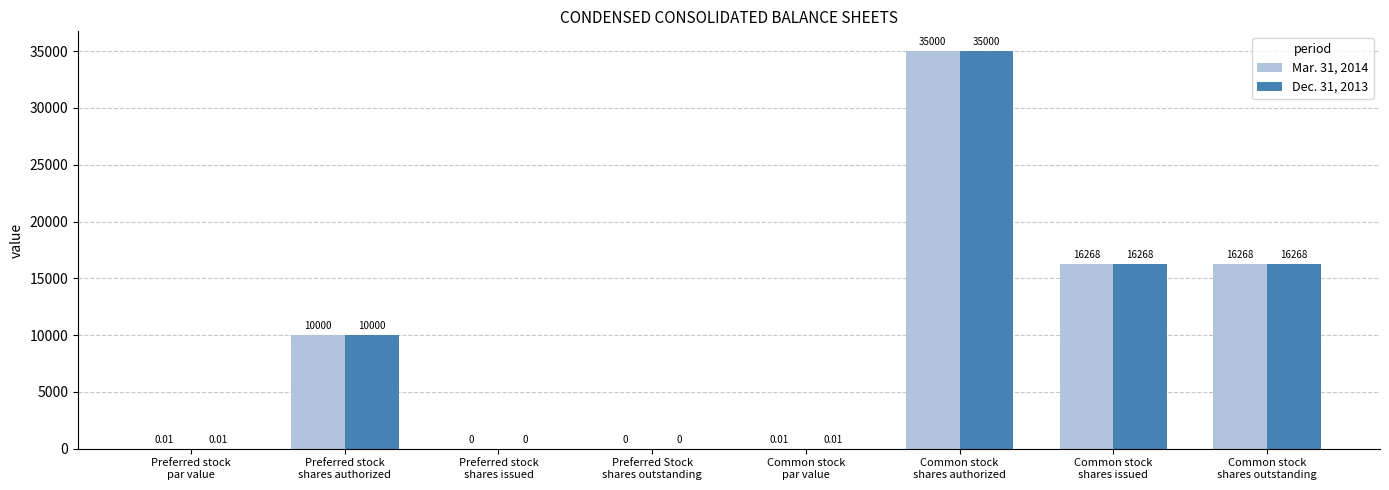

What is the average value of the Dec. 31, 2013 series?

9692.0